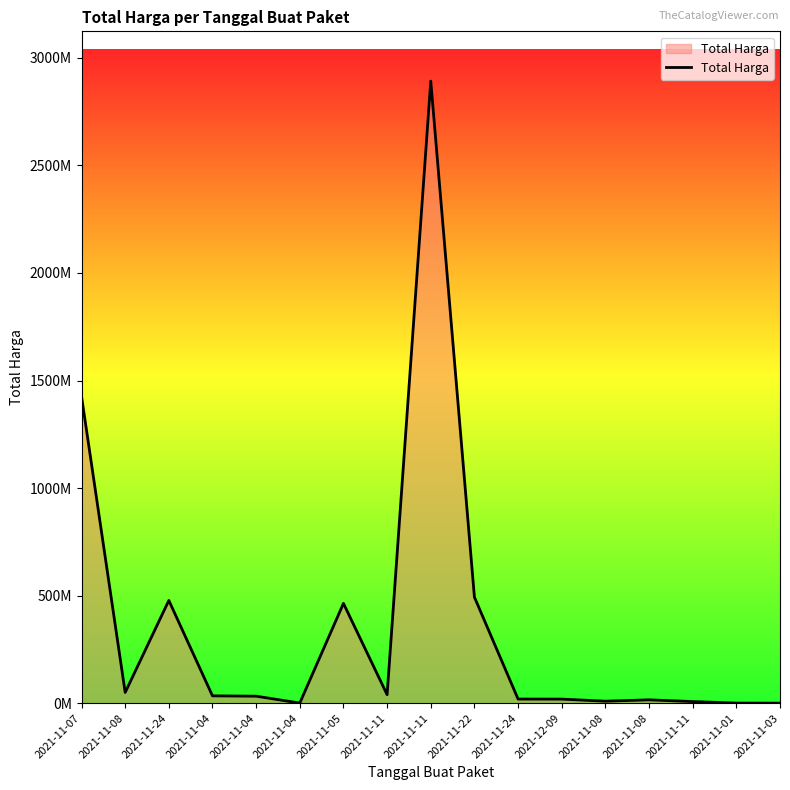

Between 2021-11-22 and 2021-11-11, which is larger?

2021-11-11